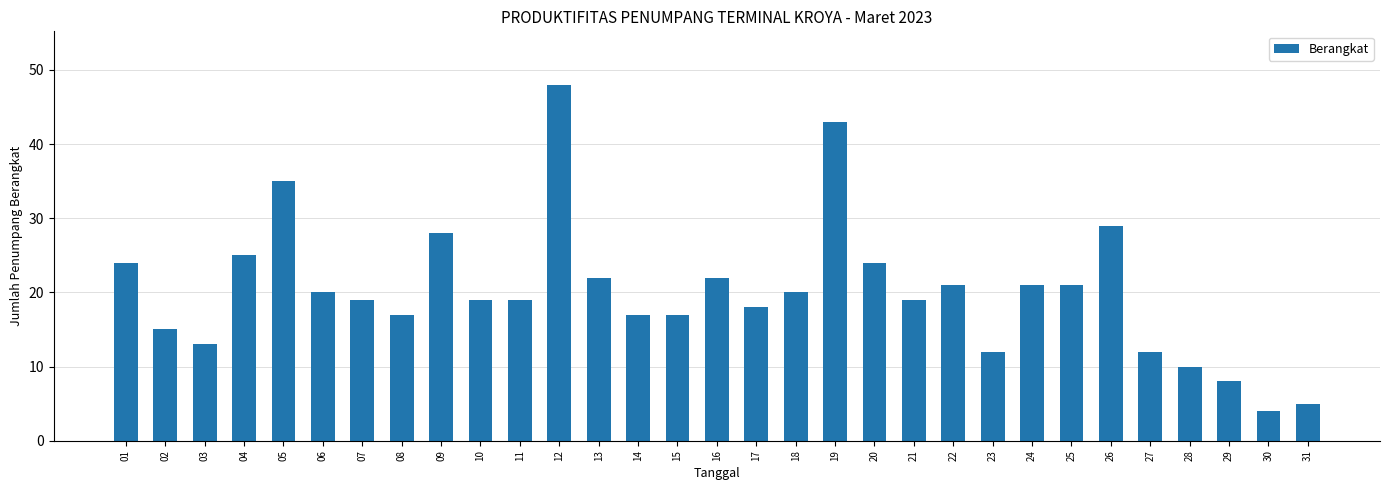

What is the value of the 15th bar from the left?

17